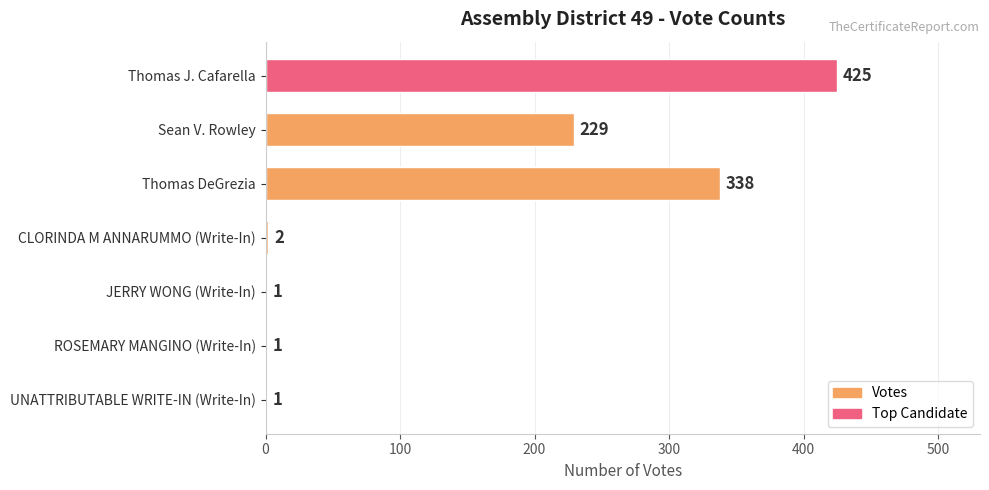

Where is the data nearest to the value 213?

Sean V. Rowley